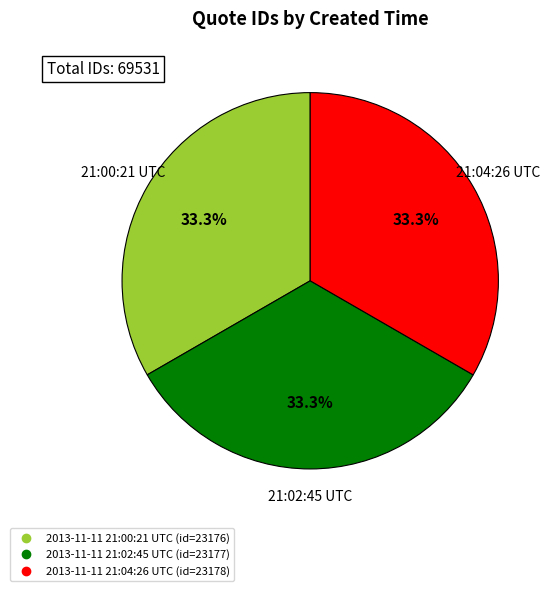

Combined, do 2013-11-11 21:04:26 UTC and 2013-11-11 21:00:21 UTC account for over 50%?

Yes